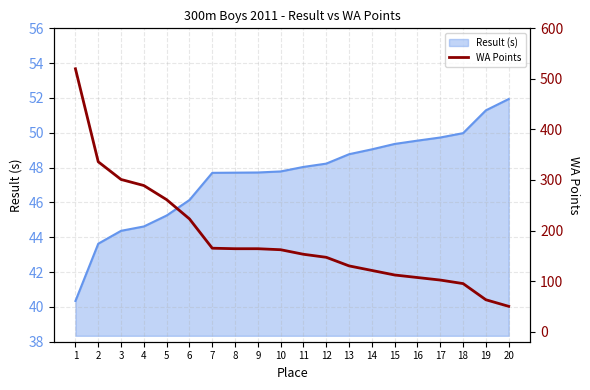

True or false: the data has more than 1 interior local peaks.

False